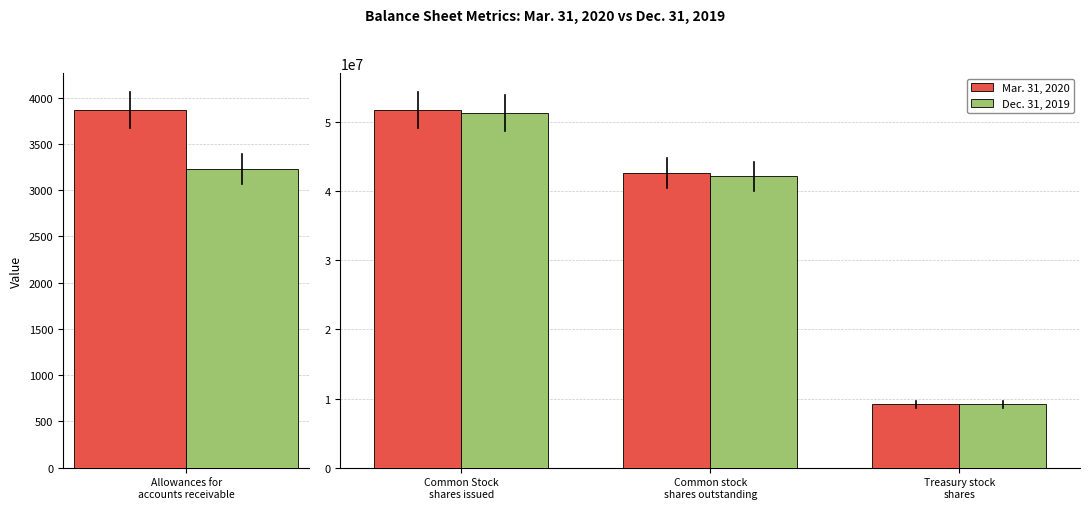

What is the average value of the Dec. 31, 2019 series?

34184667